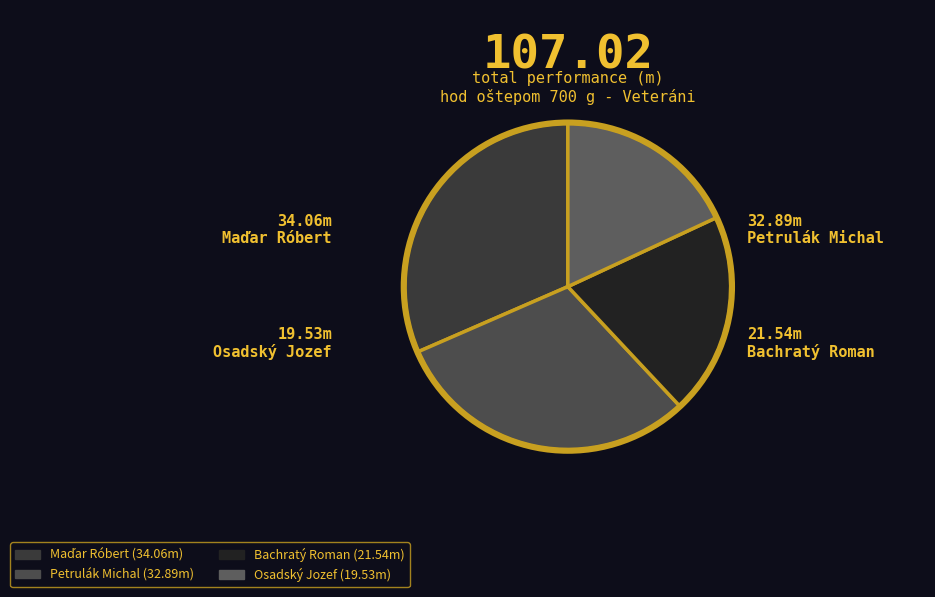

Is it true that Maďar Róbert is 17% of the pie?

False